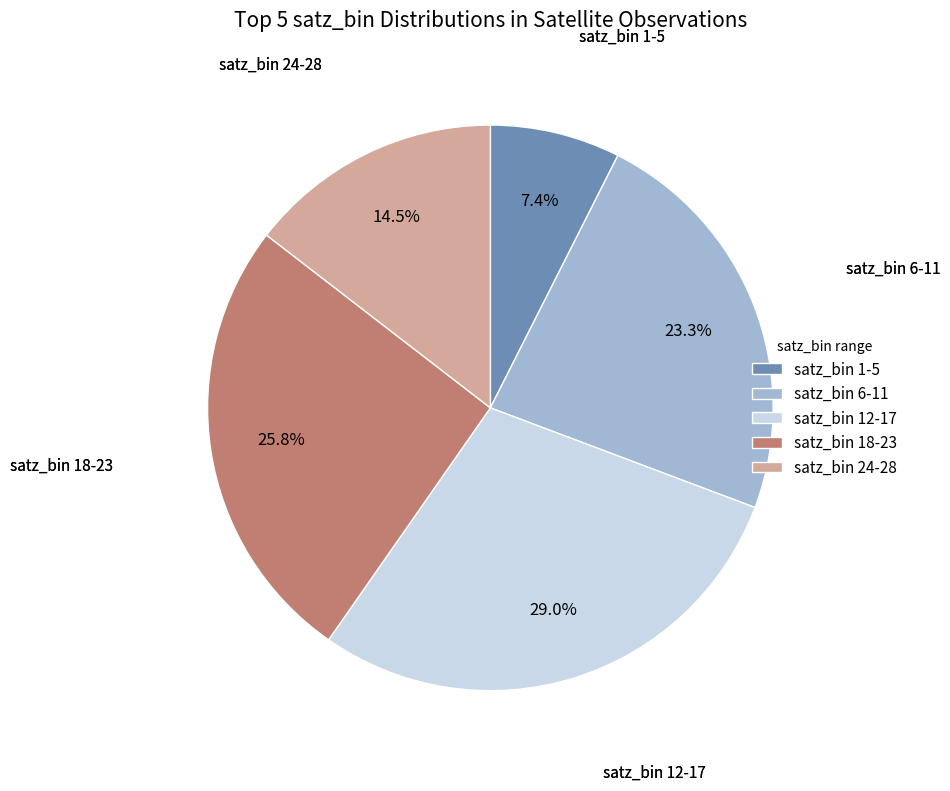

How much of the chart is everything except satz_bin 12-17?

71.0%